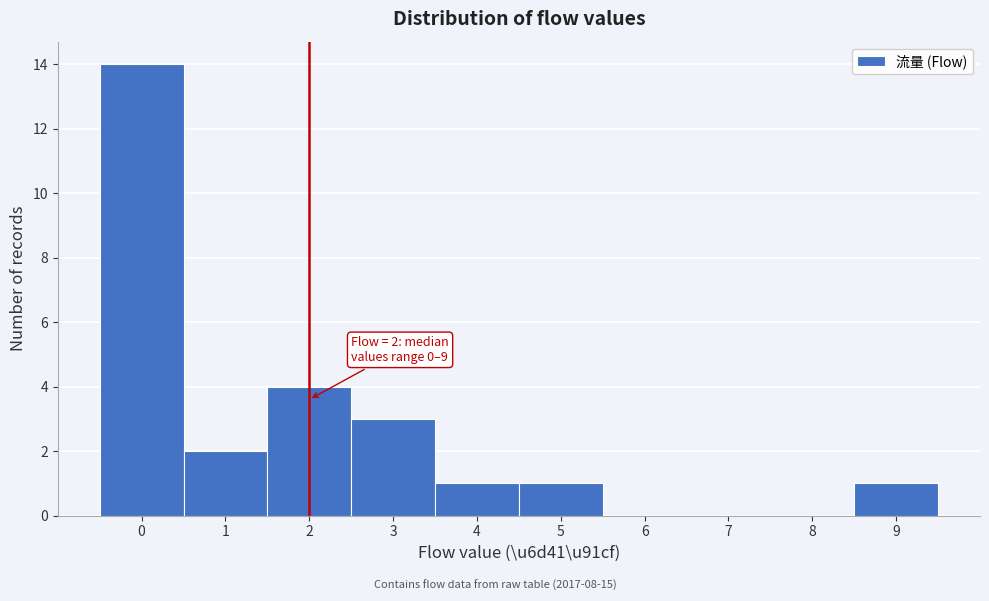

Over which range of the x-axis is the bar tallest?

-0.5 to 0.5